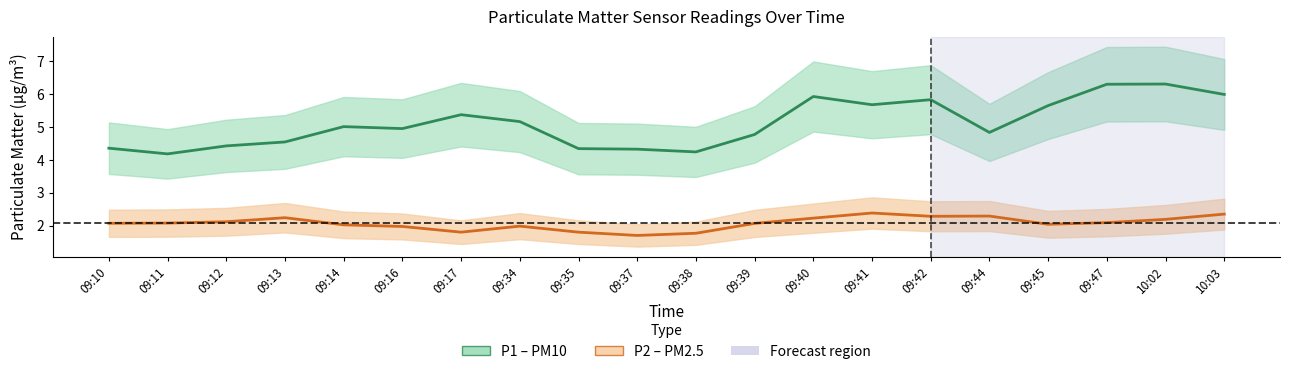

What is the sum of all P1 centre values?

102.2